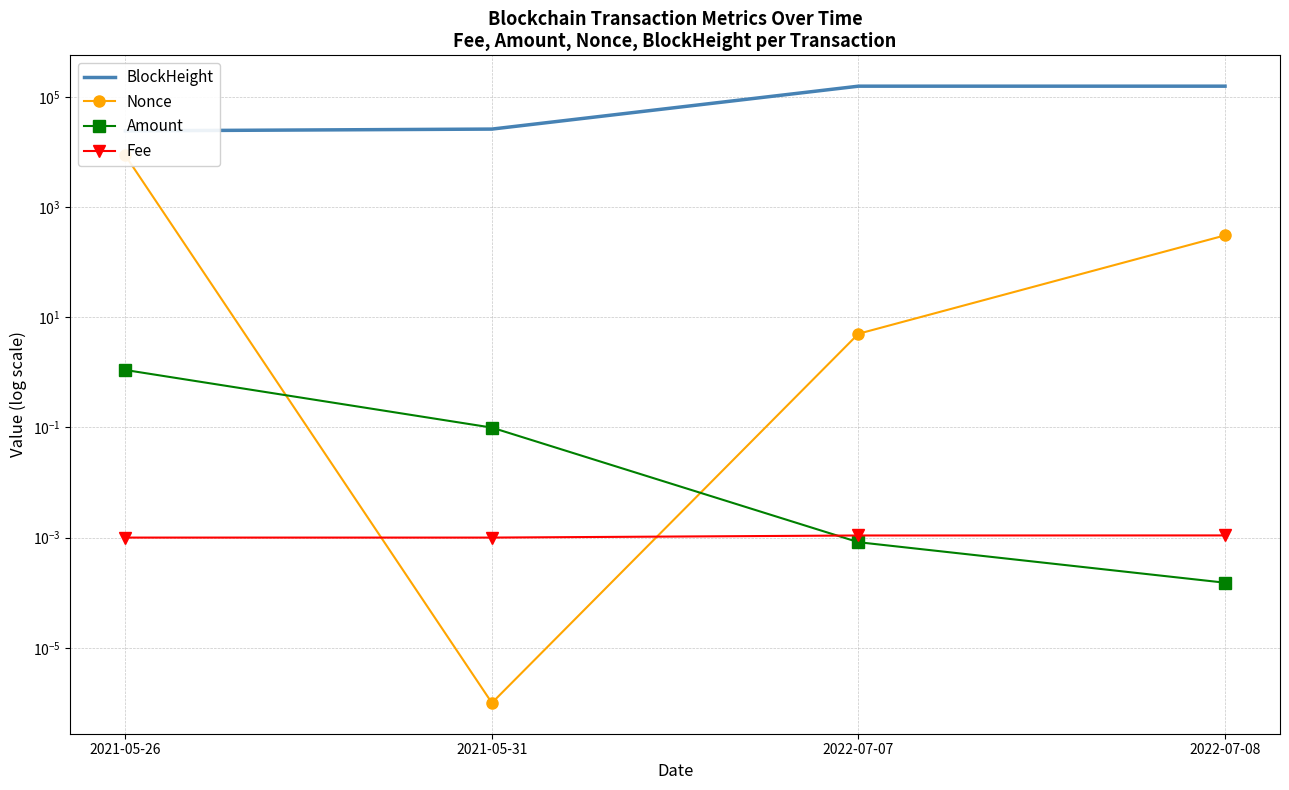

Which series has the largest total across all categories?

BlockHeight